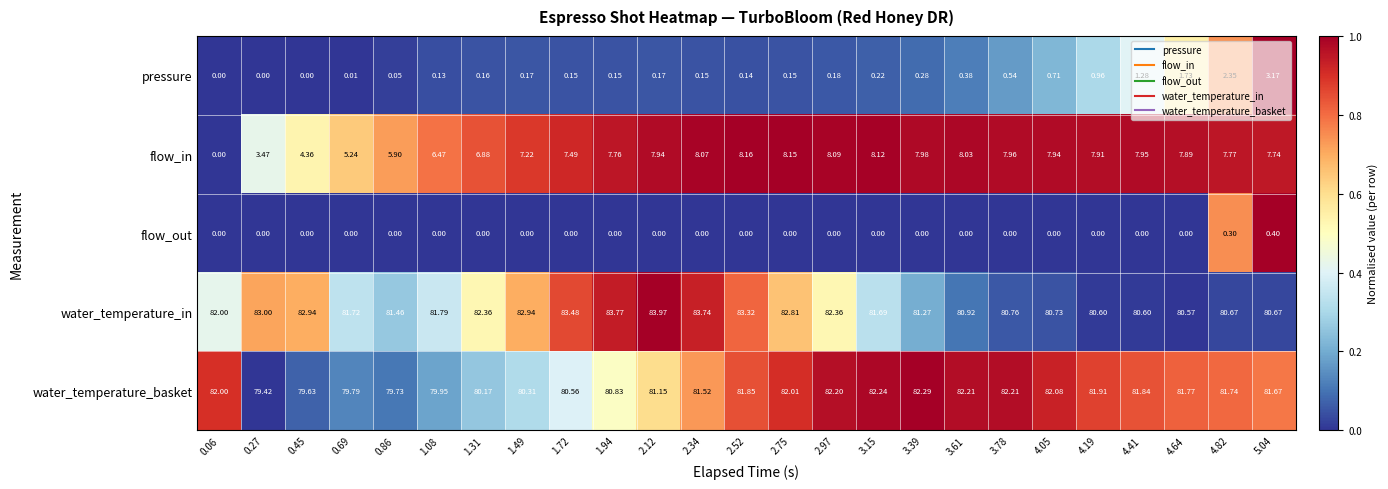

At which category is the sum across all series the highest?

5.04